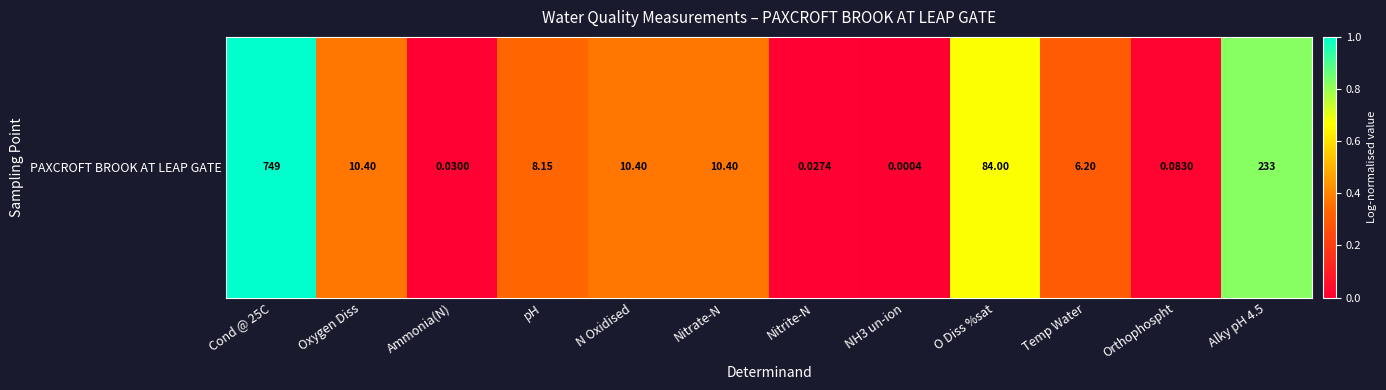

Rank the categories by value from lowest to highest.

NH3 un-ion, Nitrite-N, Ammonia(N), Orthophospht, Temp Water, pH, Oxygen Diss, N Oxidised, Nitrate-N, O Diss %sat, Alky pH 4.5, Cond @ 25C